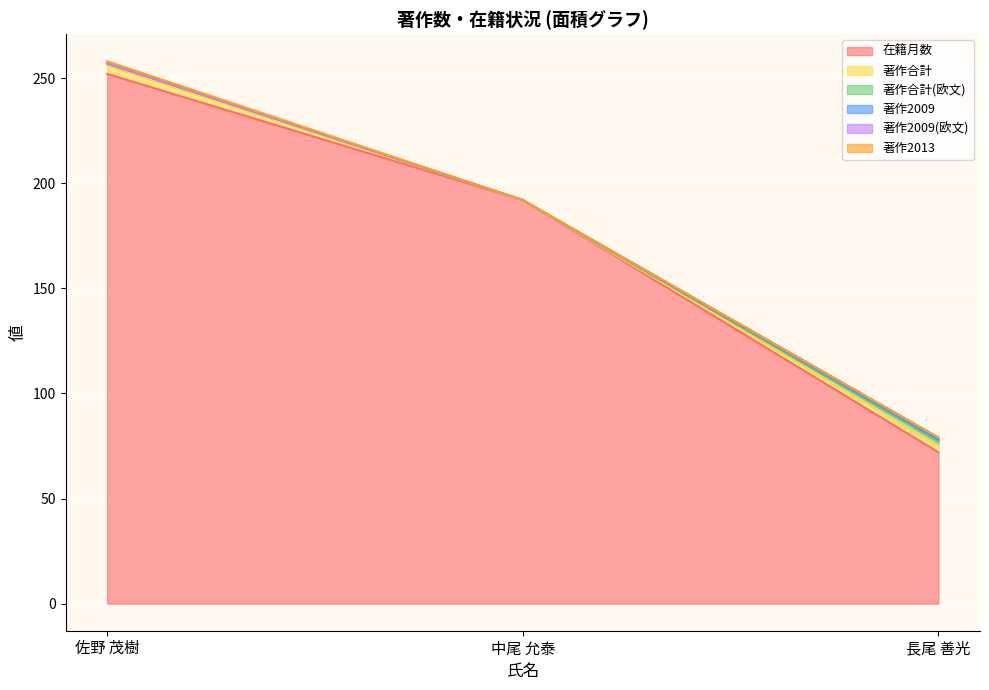

Which has a higher value, 佐野 茂樹 or 長尾 善光?

佐野 茂樹